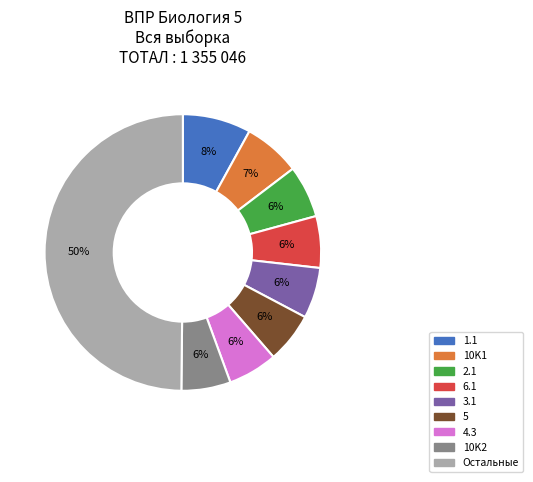

To the nearest percent, what is the difference between the largest and smallest slice percentages?

44%